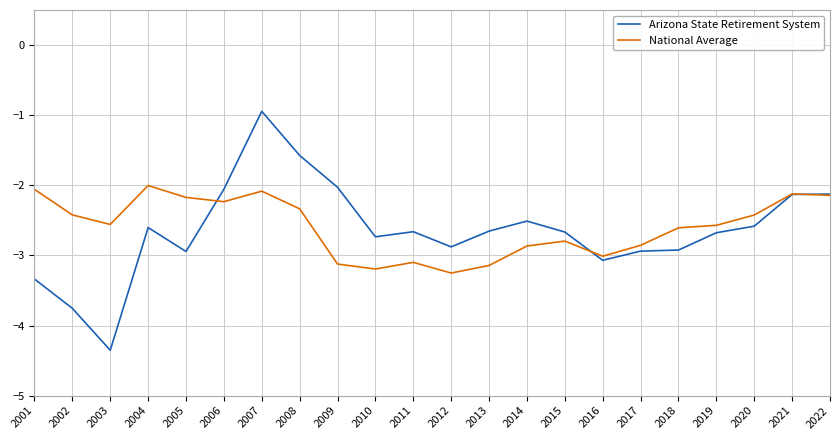

How many lines are shown in the chart?

2